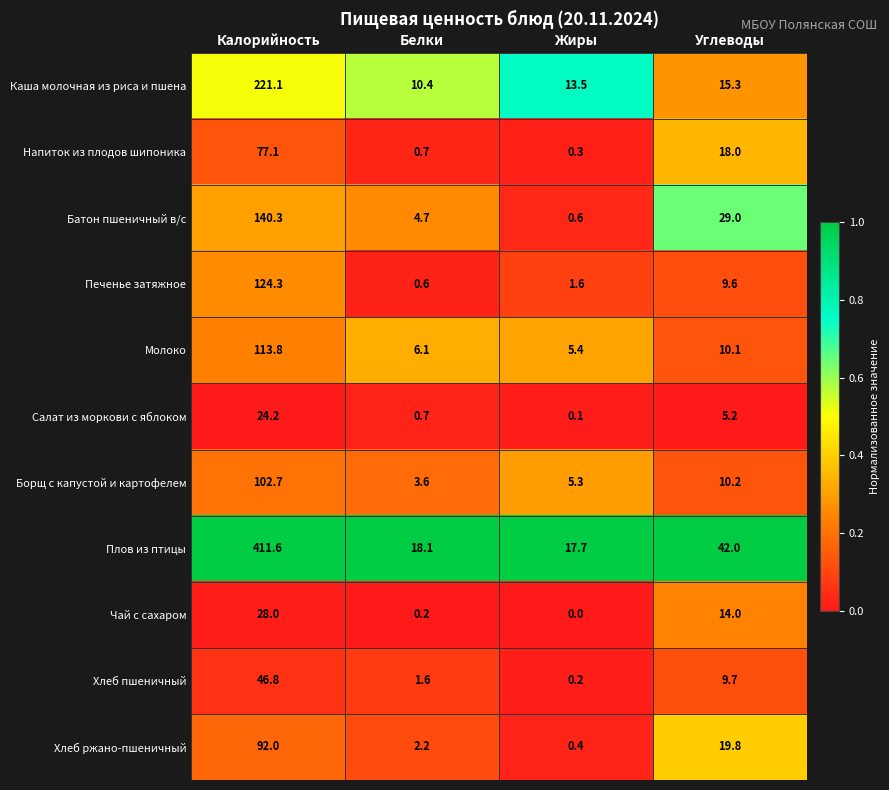

Rank the categories by Хлеб пшеничный value from lowest to highest.

Жиры, Белки, Углеводы, Калорийность